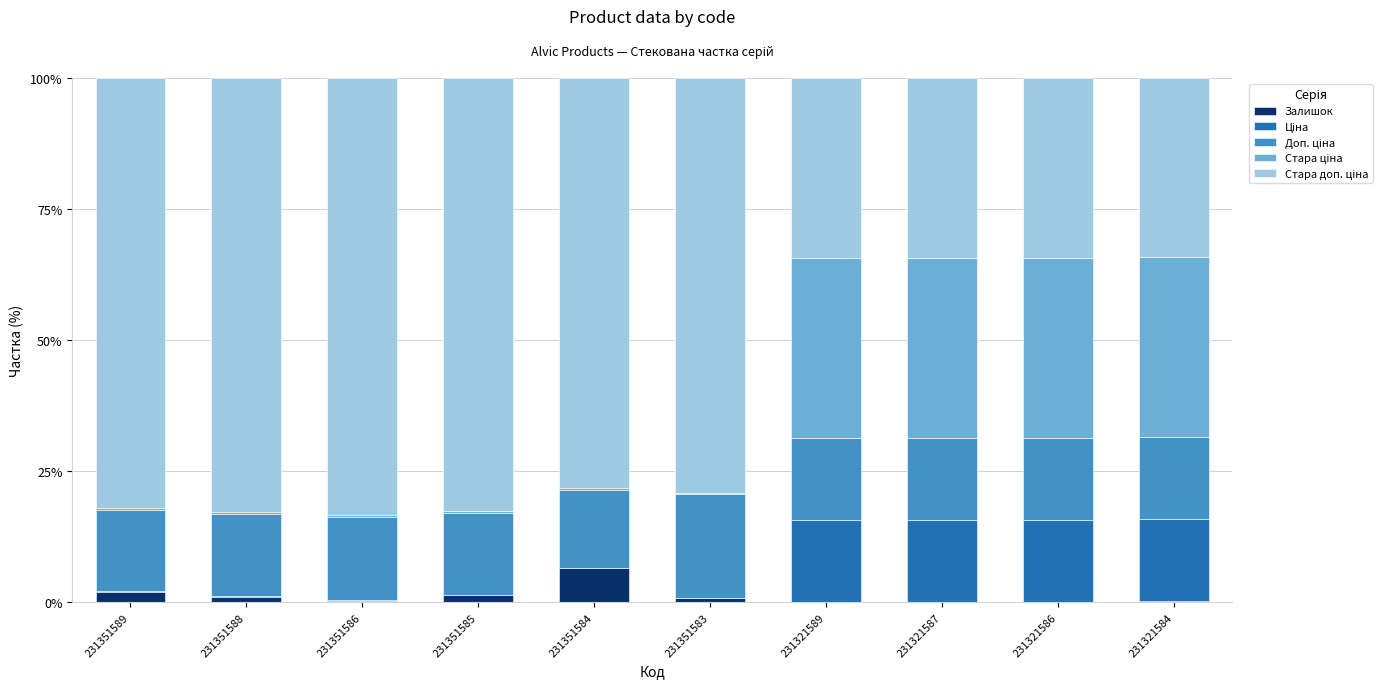

What is the highest value of the Залишок series?

6.5